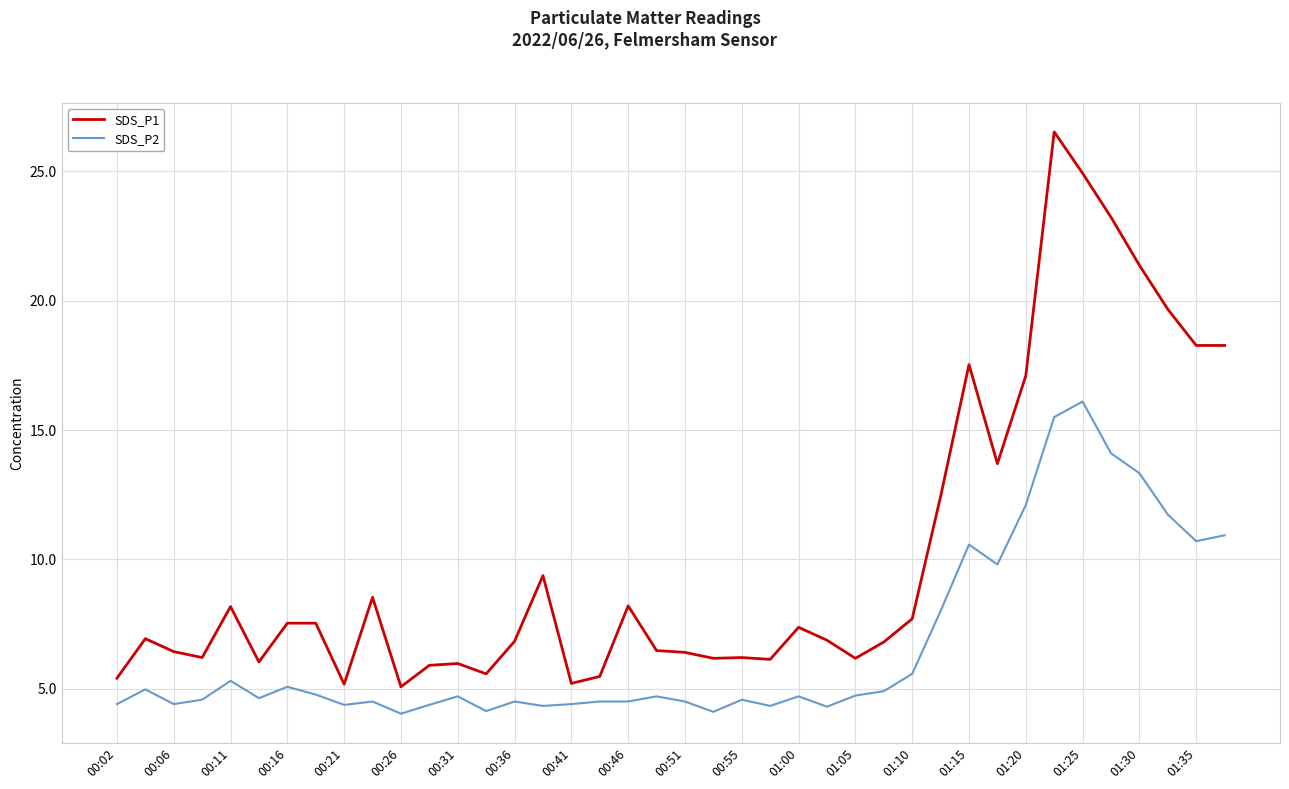

True or false: SDS_P1 and SDS_P2 intersect in this chart.

False